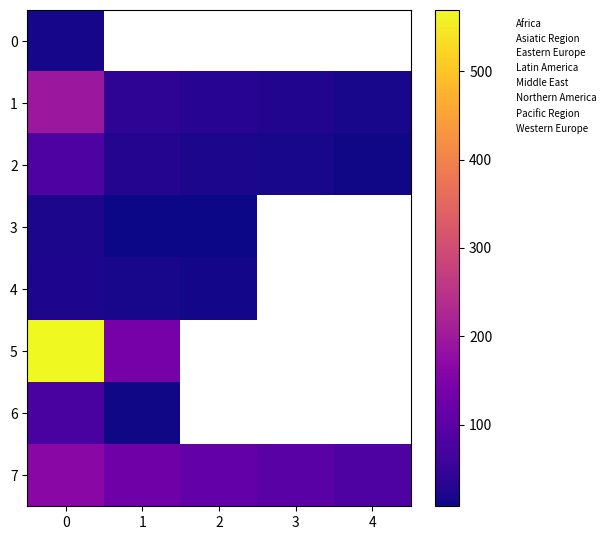

The value of 2 at 4 is 18.7. True or false?

False